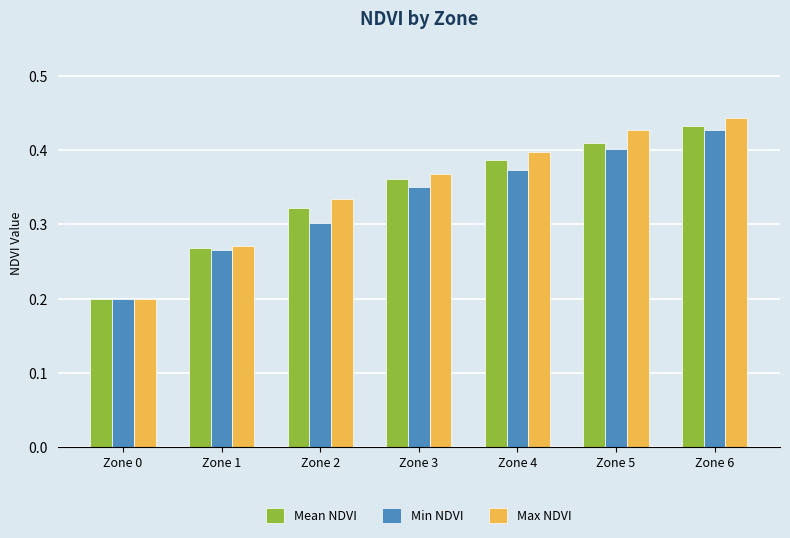

List the series in order of their overall mean, lowest first.

Min NDVI, Mean NDVI, Max NDVI